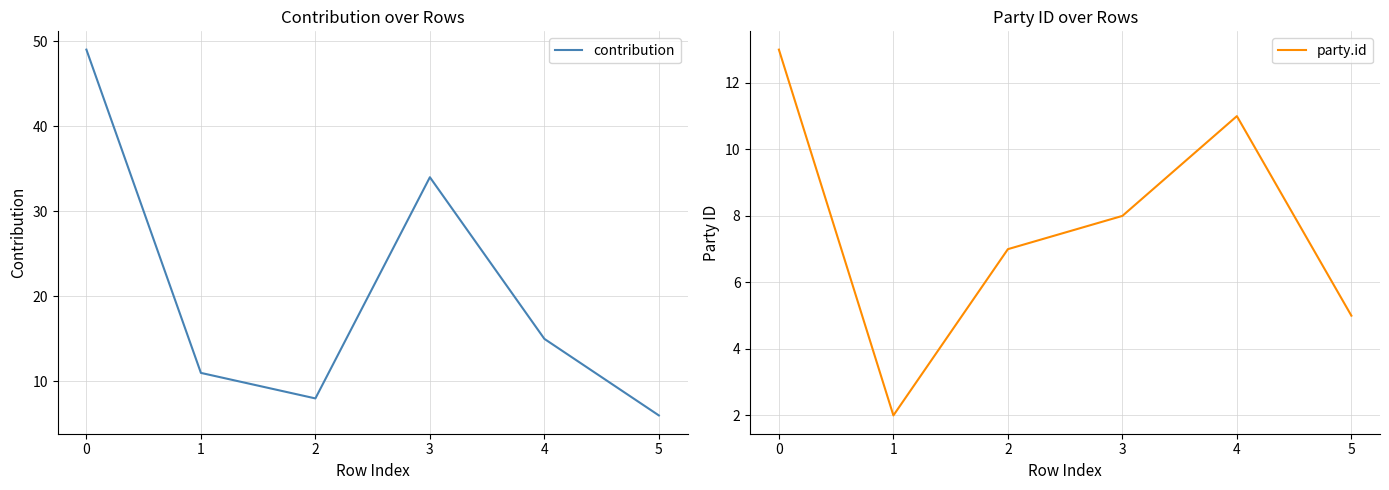

What are all the series names shown in the legend?

contribution, party.id